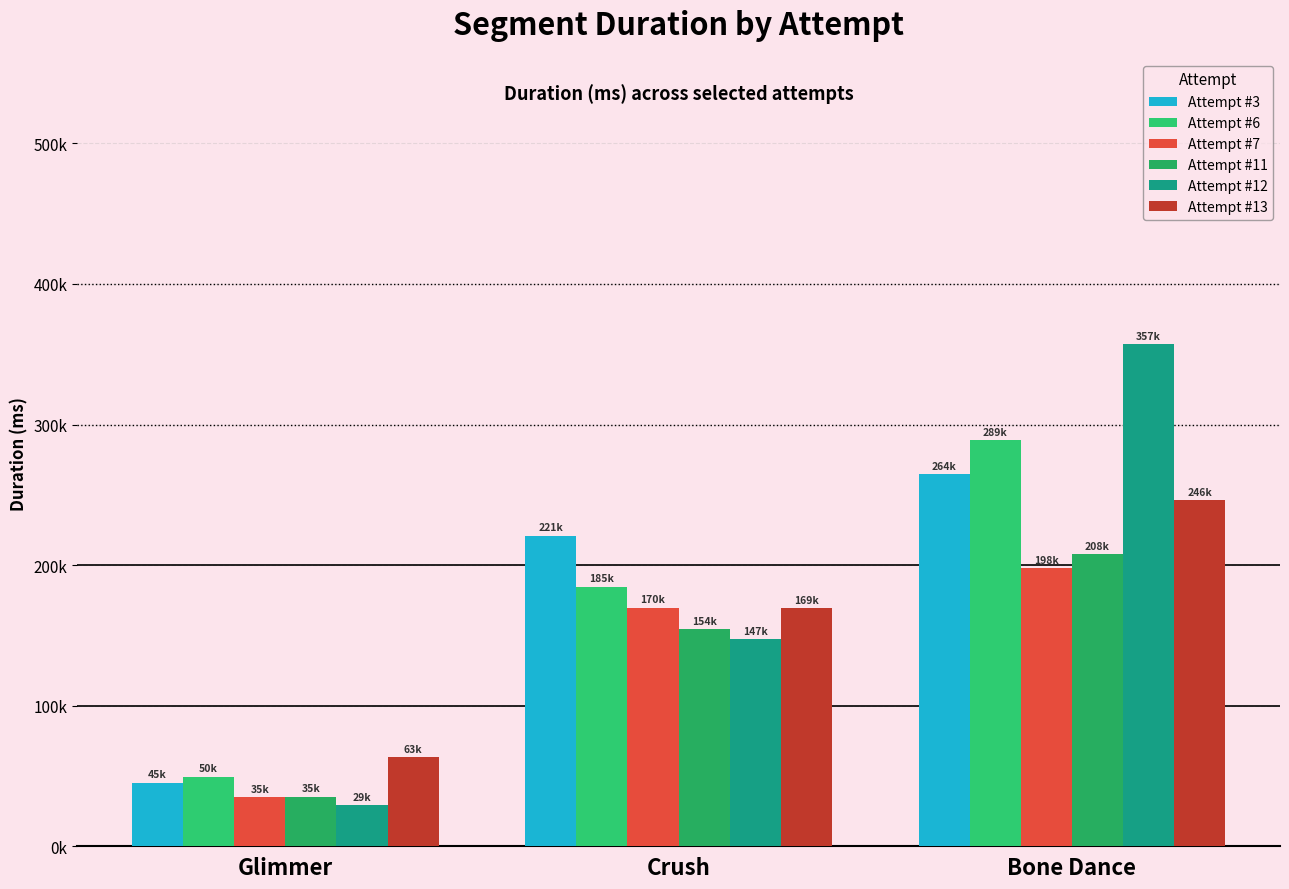

Reading right to left, extract all data points from this chart.

Attempt #3: Bone Dance=264483	Crush=220785	Glimmer=45243
Attempt #6: Bone Dance=288803	Crush=184596	Glimmer=49515
Attempt #7: Bone Dance=197640	Crush=169632	Glimmer=34763
Attempt #11: Bone Dance=207861	Crush=154475	Glimmer=35292
Attempt #12: Bone Dance=357112	Crush=147162	Glimmer=29212
Attempt #13: Bone Dance=246117	Crush=169201	Glimmer=63458